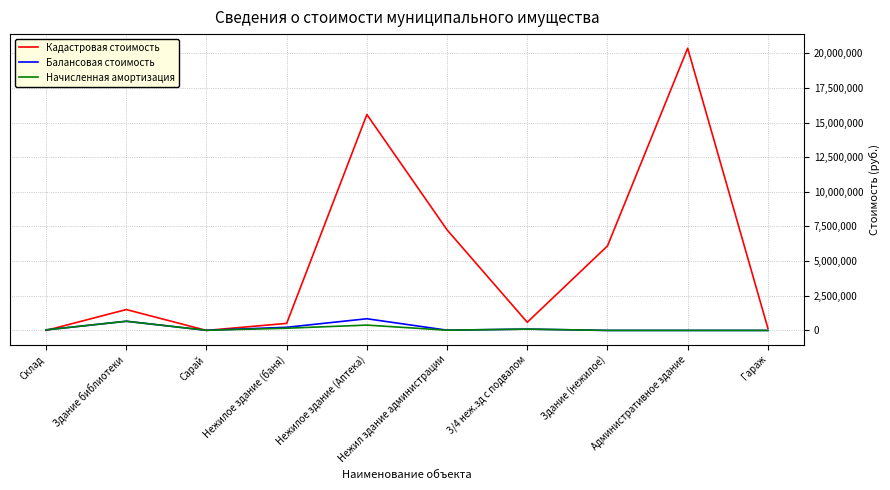

The Кадастровая стоимость series shows 0.0 at Сарай. True or false?

True